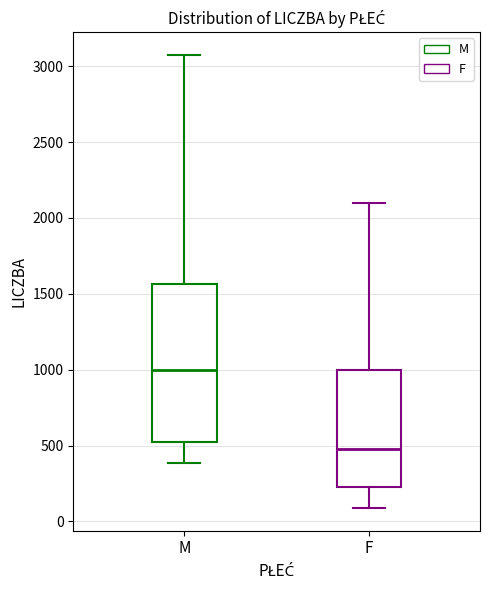

Where does the upper whisker of the box for M end on the y-axis? The values are not printed on the chart, so give them approximately, as read against the axis.

3100